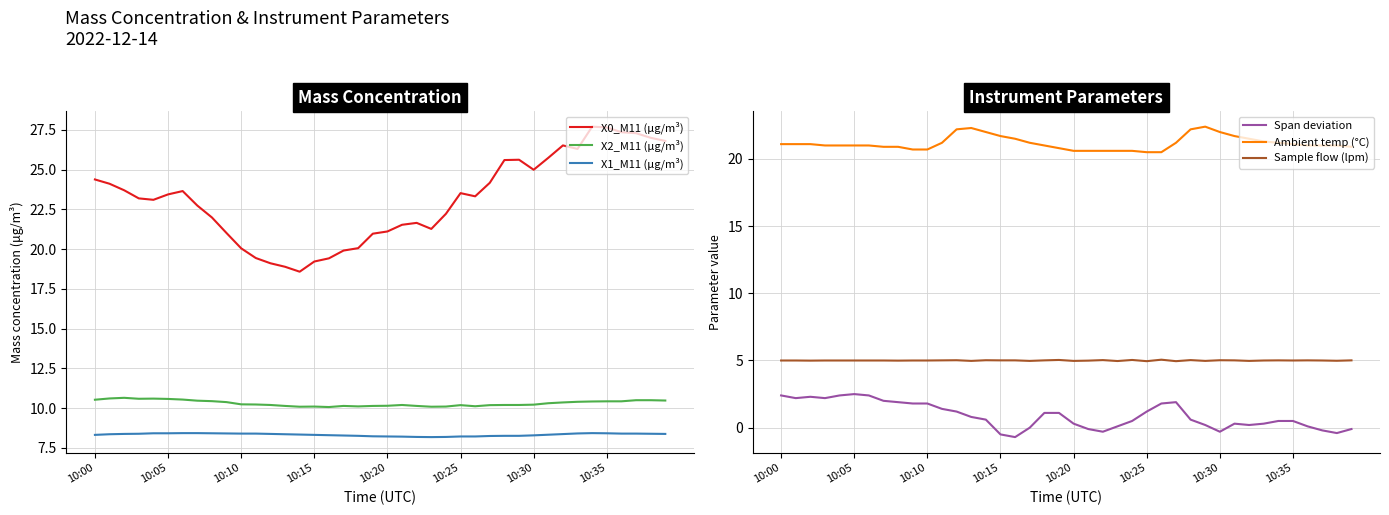

In X0_M11 (μg/m³), how many points are lower than both neighbors (excluding endpoints)?

6